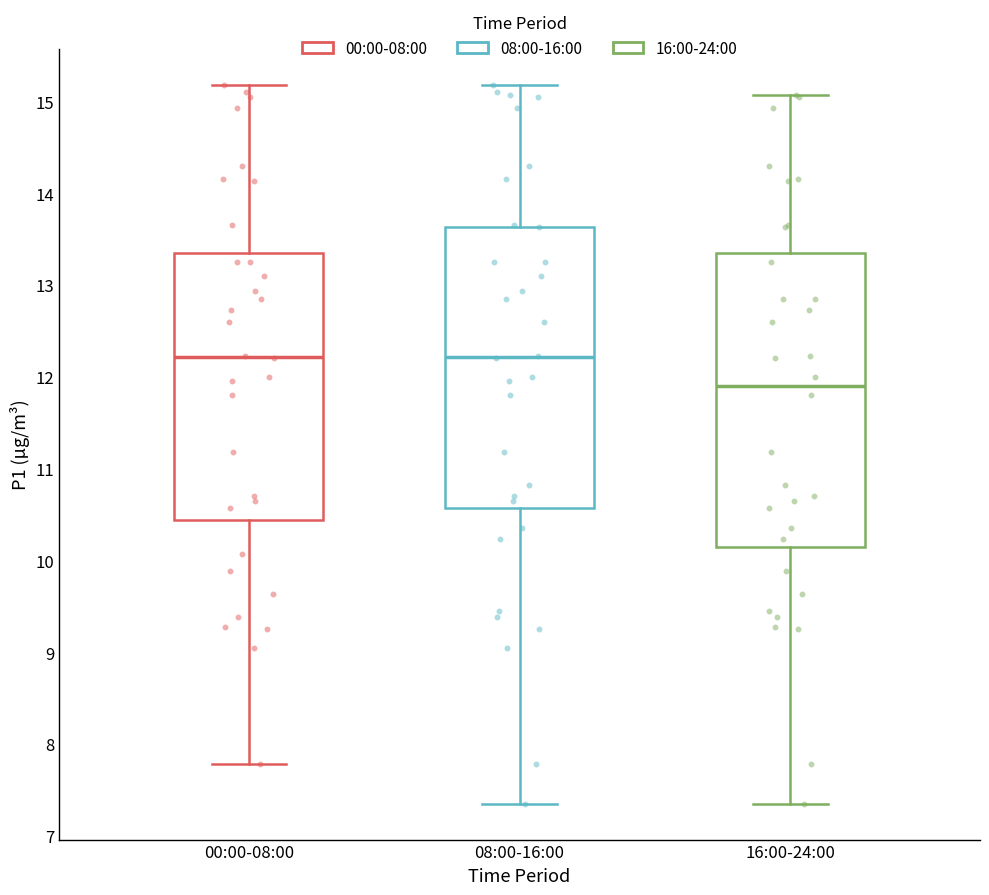

Reading left to right, read every box against the y-axis: the position of its median line, the range the box covers, and the ends of its whiskers. The values are not printed on the chart, so give them approximately, as read against the axis.

00:00-08:00: median 12.2, box 10.4 to 13.4, whiskers 7.8 to 15.2
08:00-16:00: median 12.2, box 10.6 to 13.6, whiskers 7.4 to 15.2
16:00-24:00: median 11.9, box 10.1 to 13.3, whiskers 7.4 to 15.1